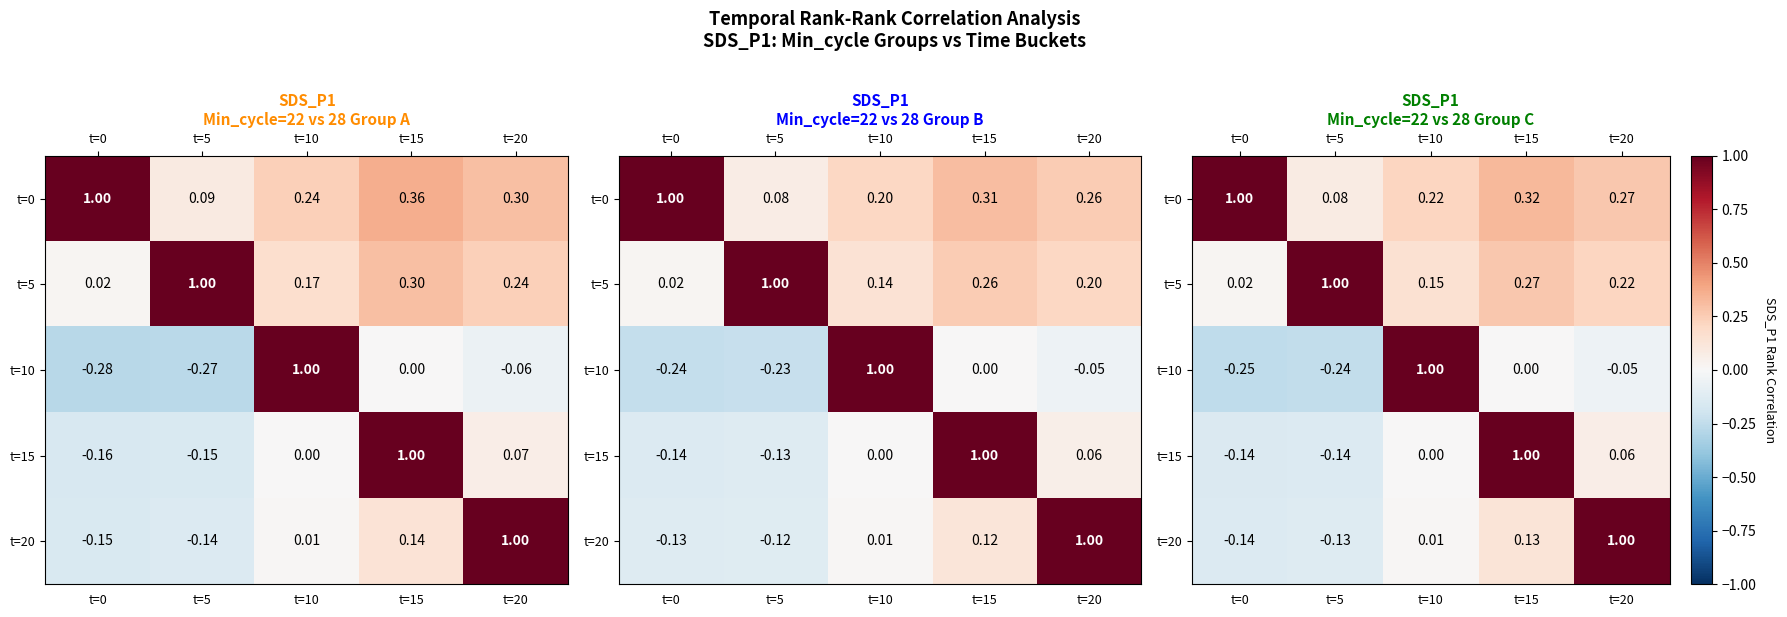

What is the difference between the t=5 values at t=15 and t=10?

0.1